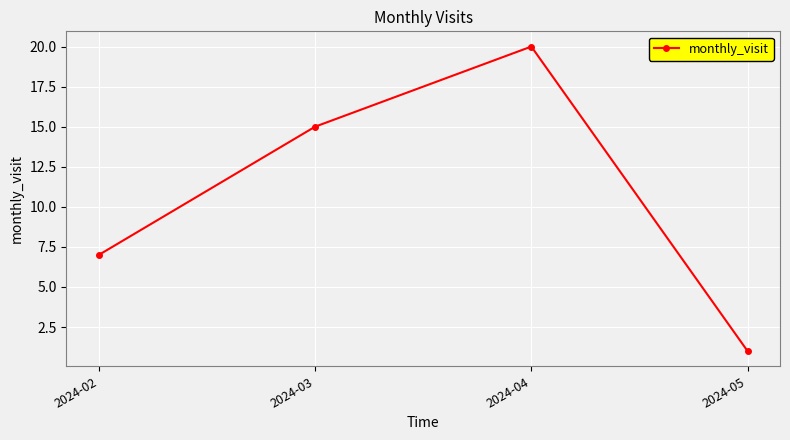

Which has a higher value, 2024-04 or 2024-03?

2024-04